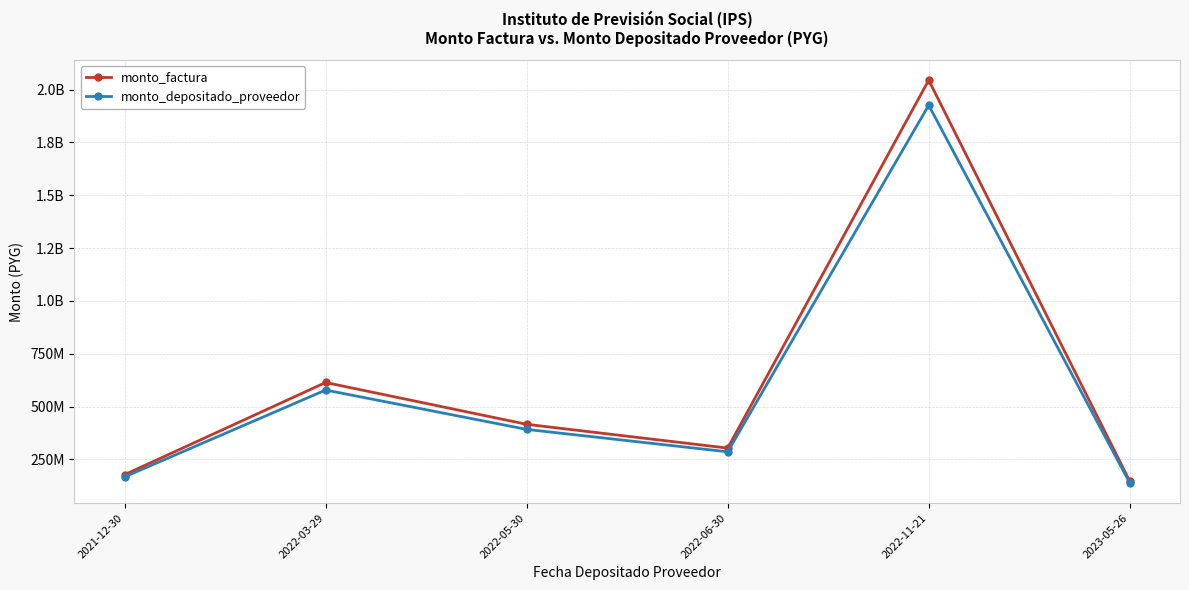

List the series in order of their peak value, lowest first.

monto_depositado_proveedor, monto_factura